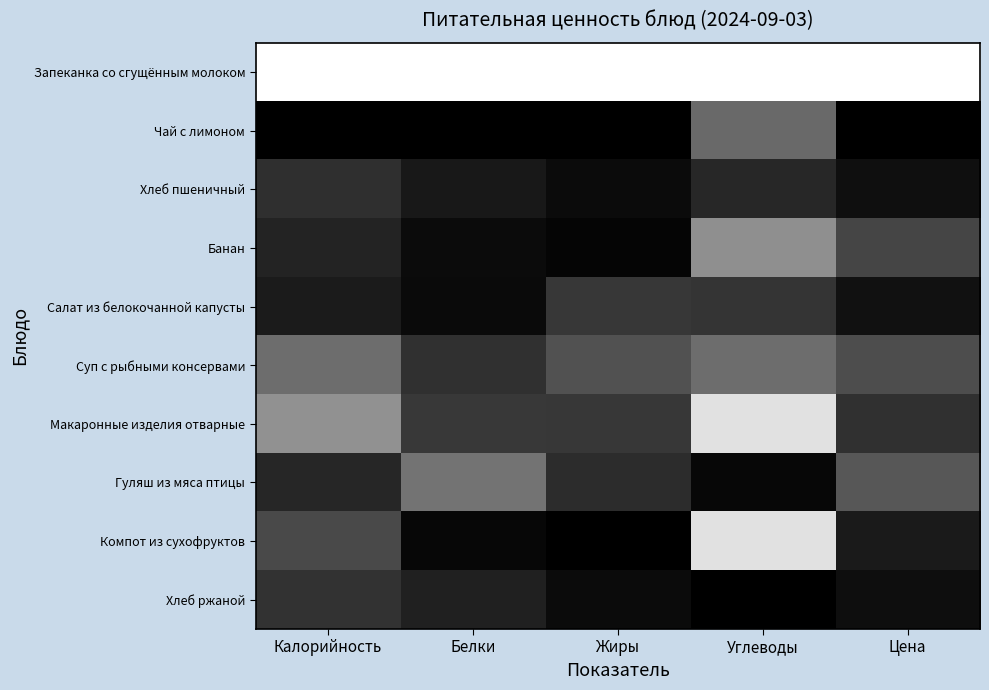

At Цена, list the series in order from largest to smallest.

Запеканка со сгущённым молоком, Гуляш из мяса птицы, Суп с рыбными консервами, Банан, Макаронные изделия отварные, Компот из сухофруктов, Салат из белокочанной капусты, Хлеб пшеничный, Хлеб ржаной, Чай с лимоном